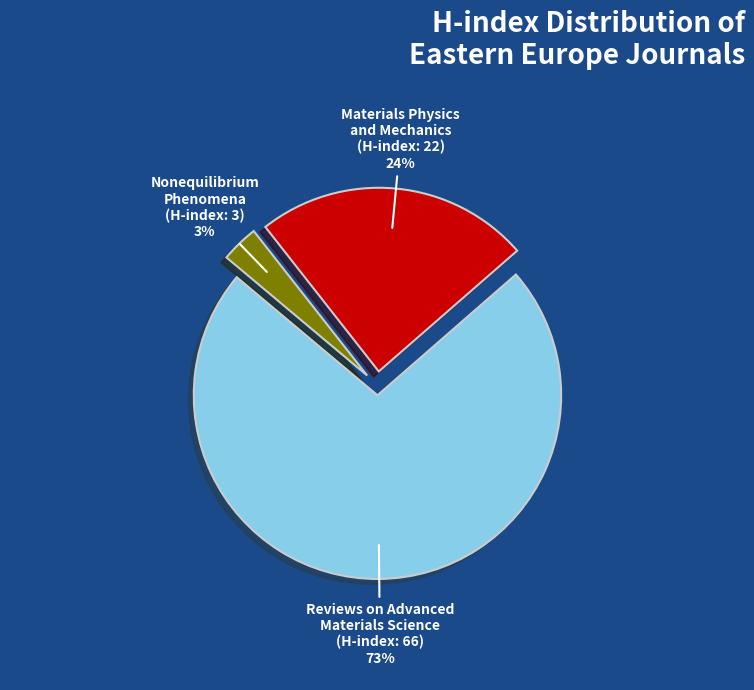

Which category has the smallest portion of the pie?

Nonequilibrium Phenomena (H-index: 3)